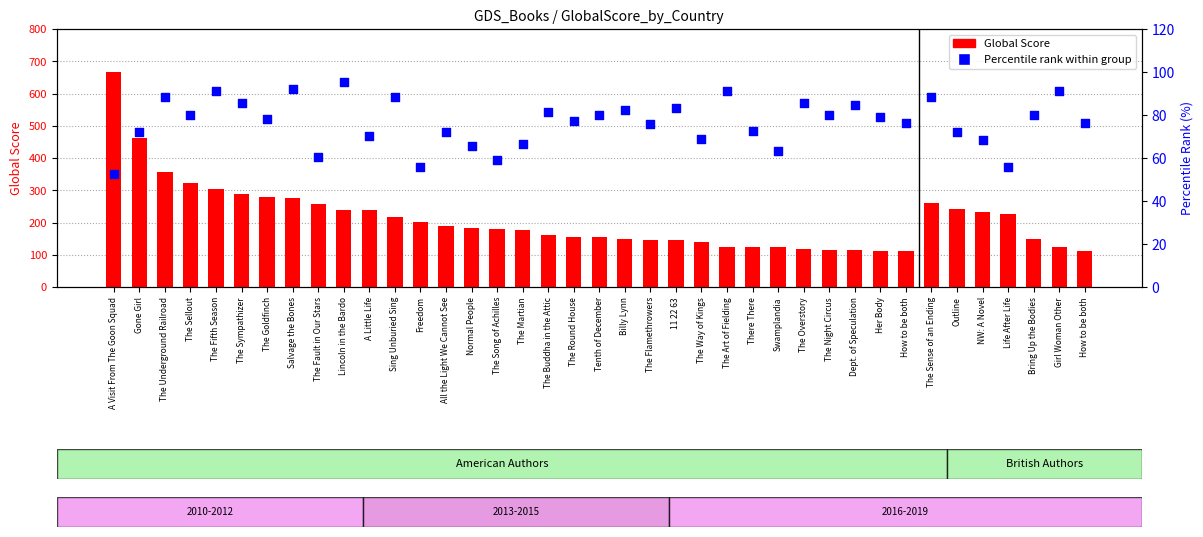

Is the value of Percentile rank within group at The Song of Achilles greater than the value of Global Score at The Round House?

No